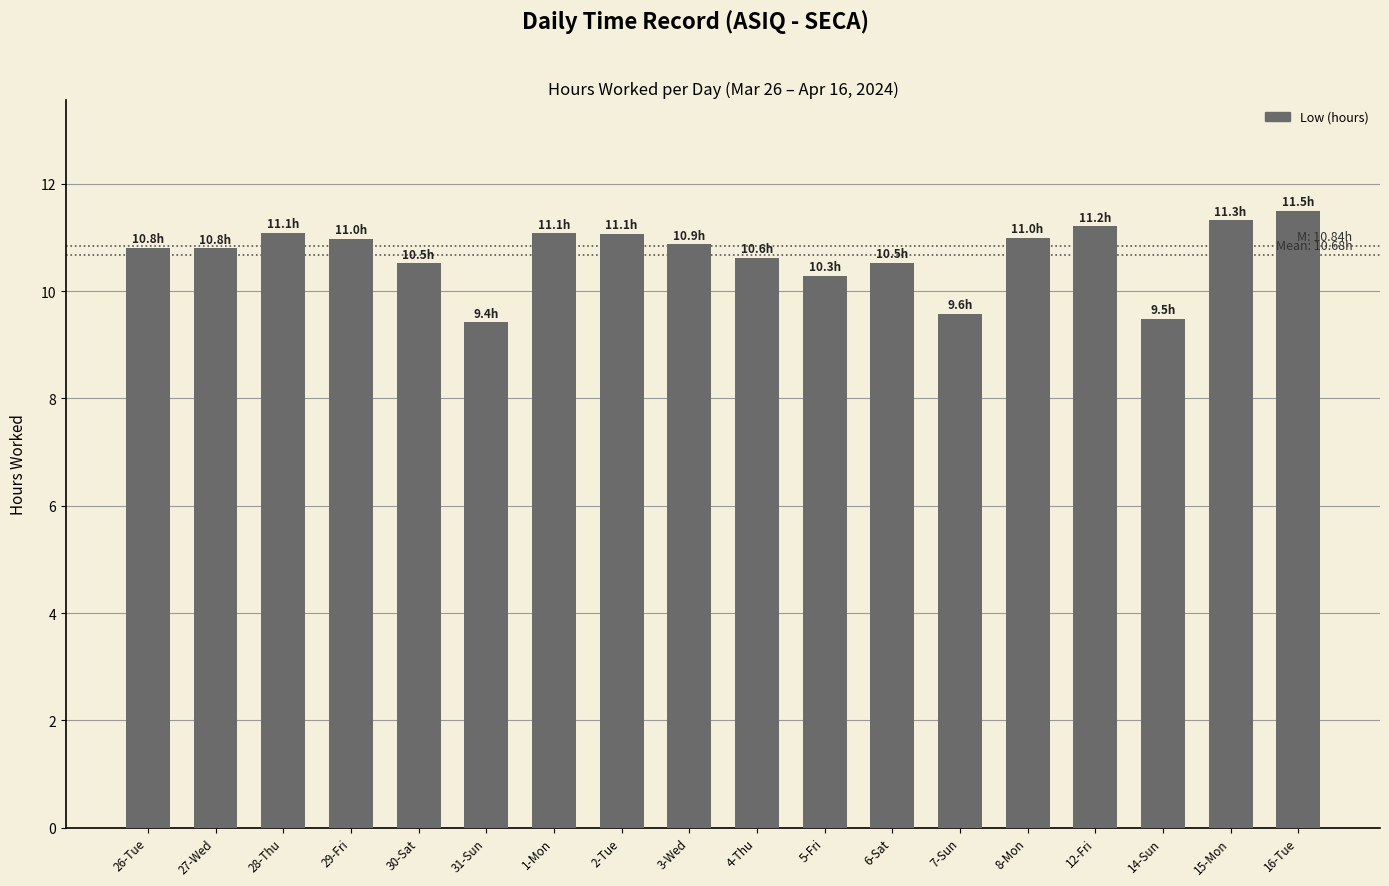

True or false: the data shows 6.0 at 1-Mon.

False